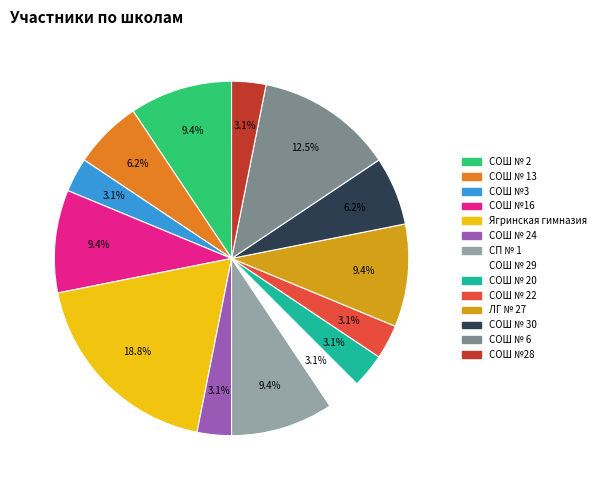

Is there a majority slice in this chart?

No